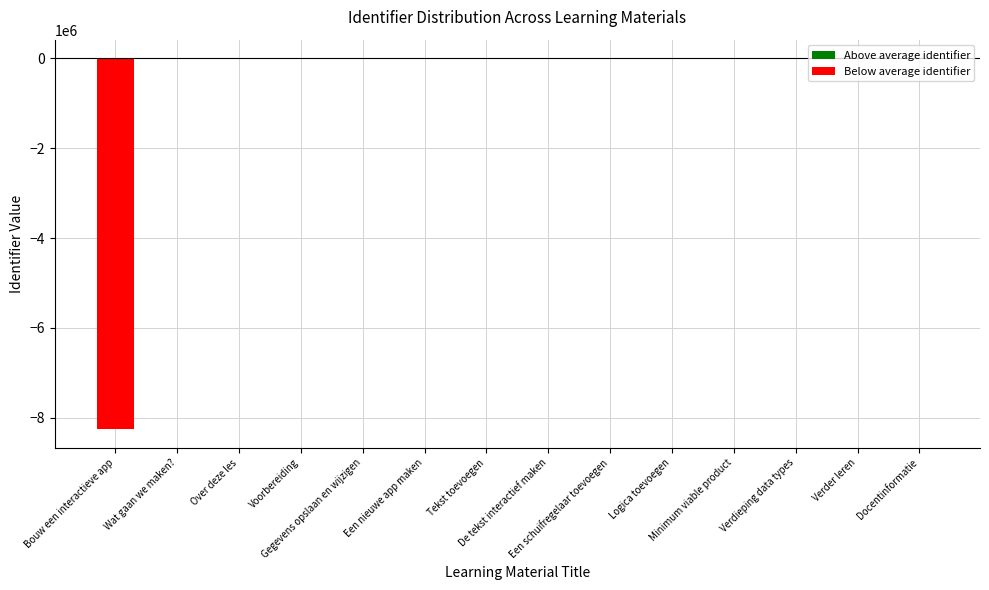

What is the sum of all values?

-8258064.6